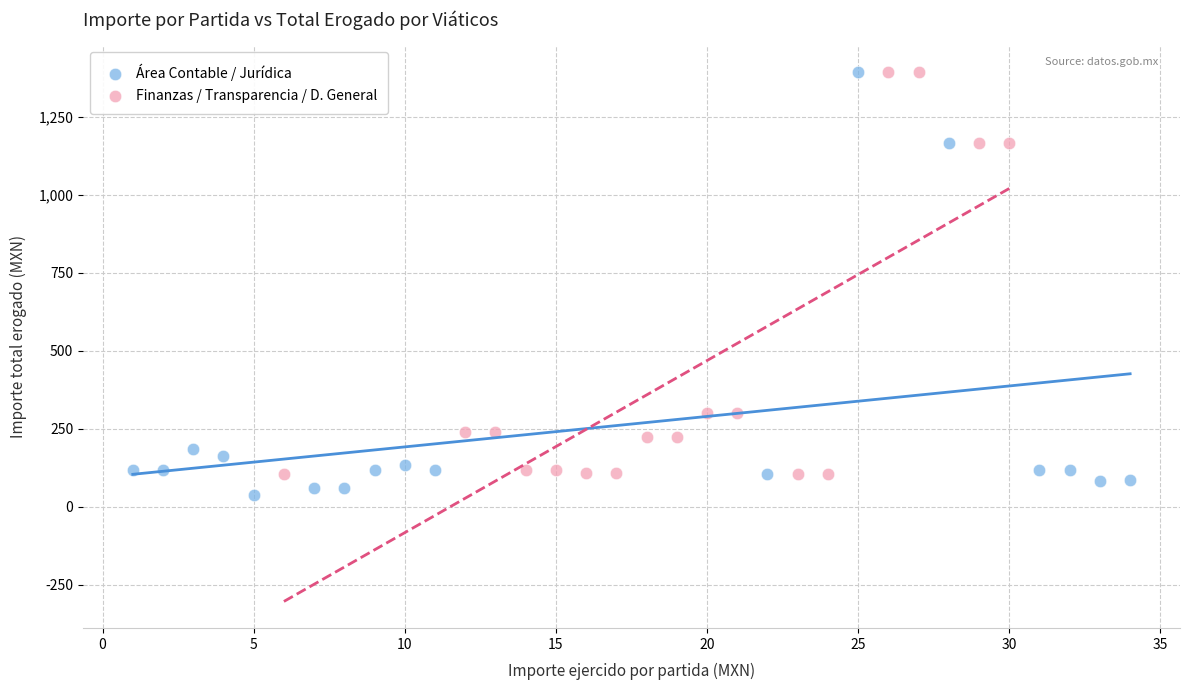

Which series has the largest Y range (max minus min)?

Área Contable / Jurídica